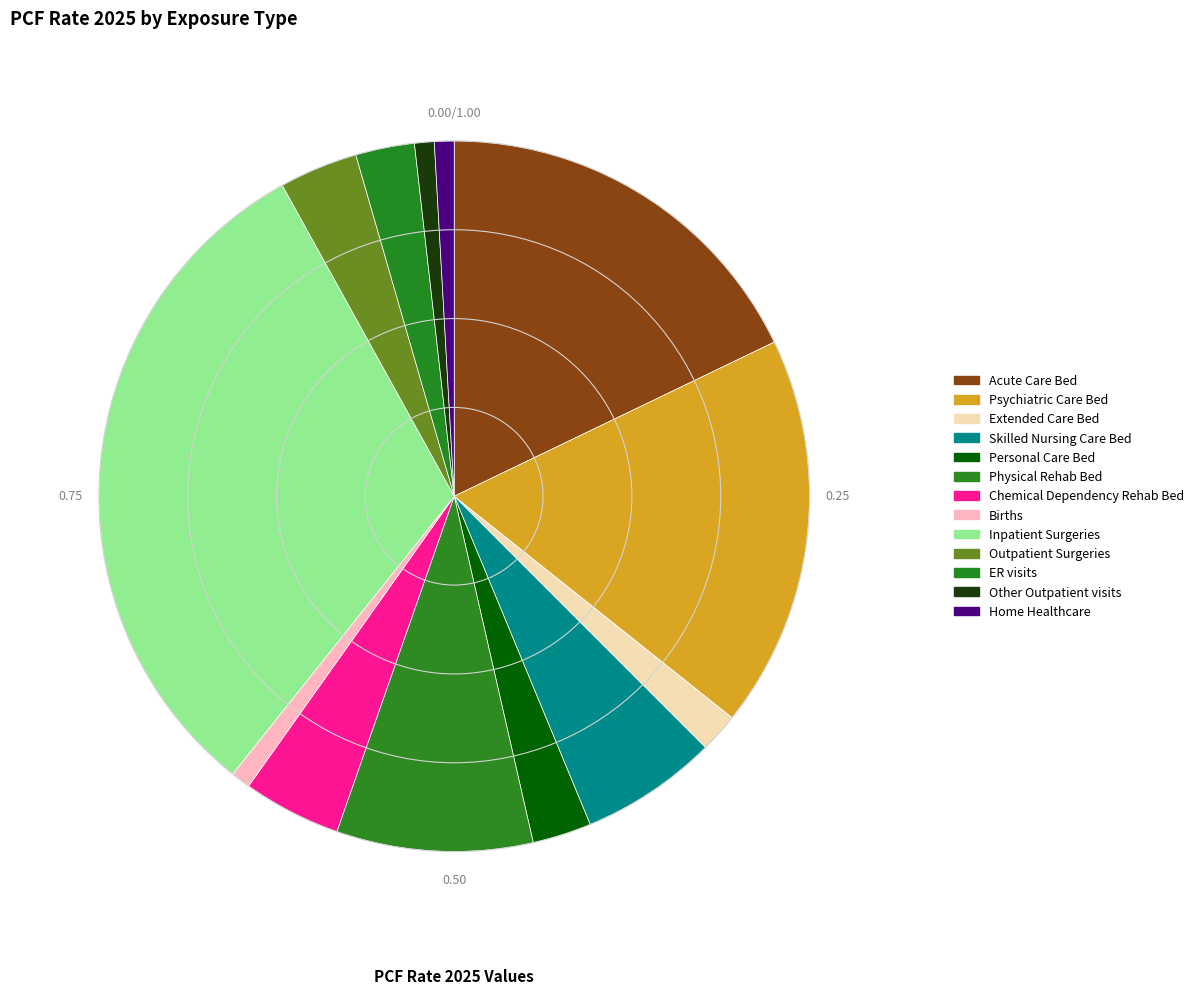

Count the number of slices in the pie.

13